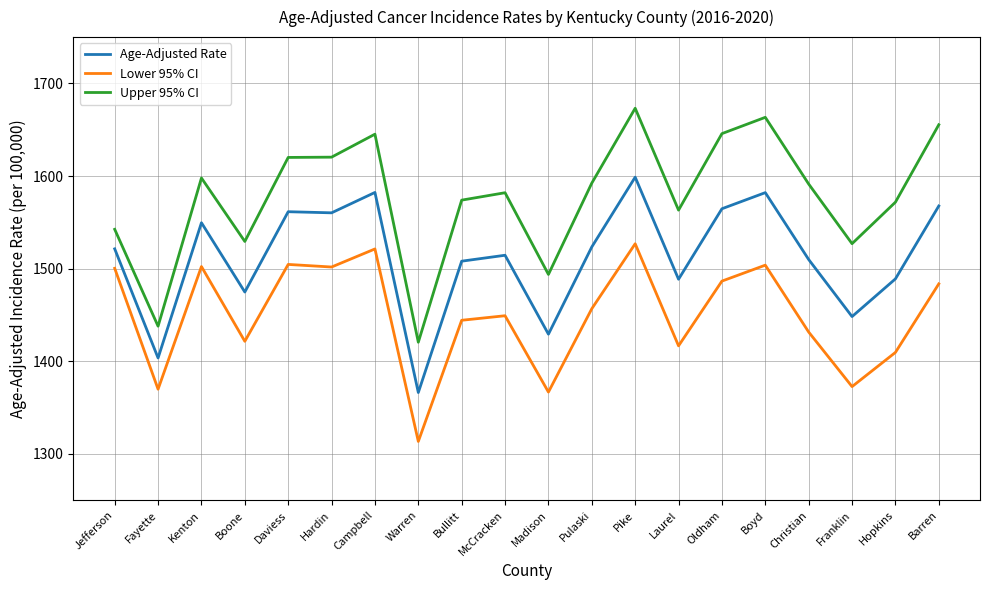

Which series has the largest range (max minus min)?

Upper 95% CI